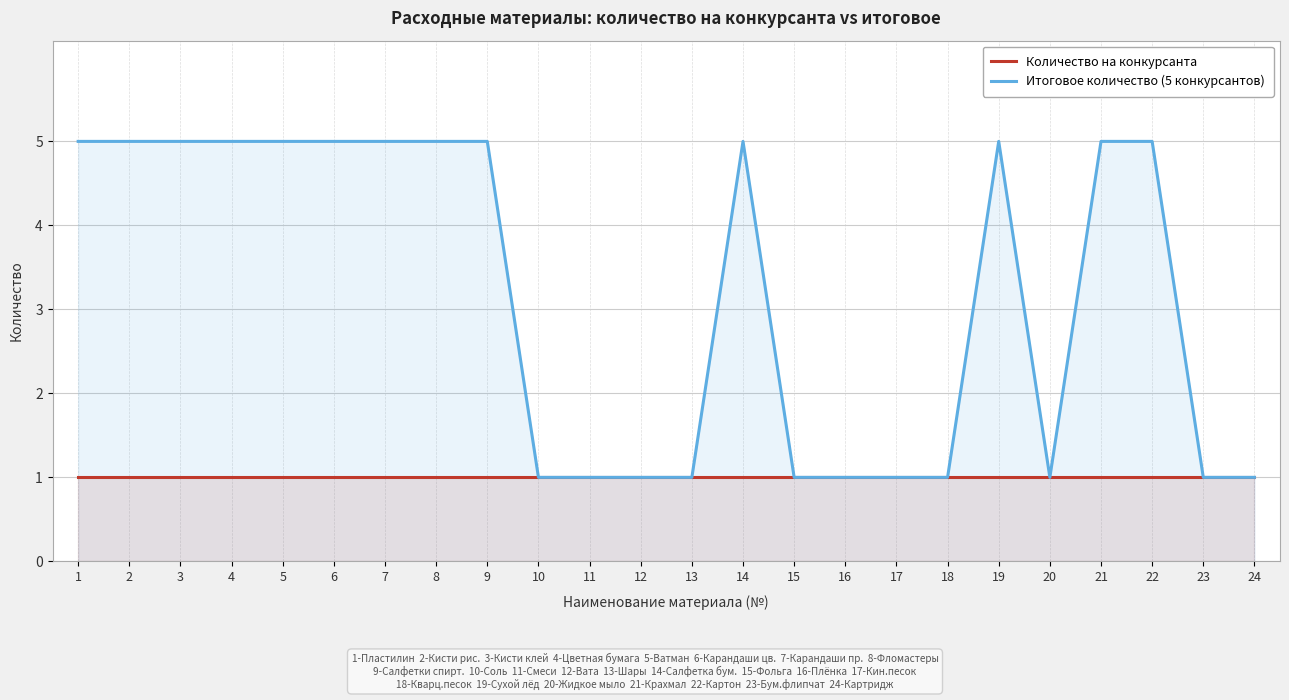

What are all the series names shown in the legend?

Количество на конкурсанта, Итоговое количество (5 конкурсантов)